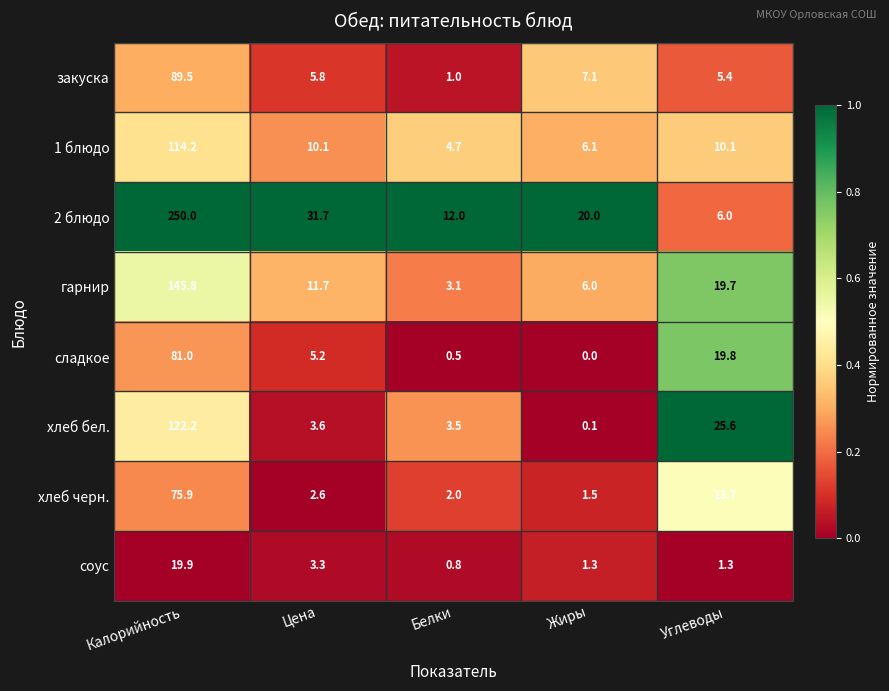

What is the maximum value for 1 блюдо?

114.2